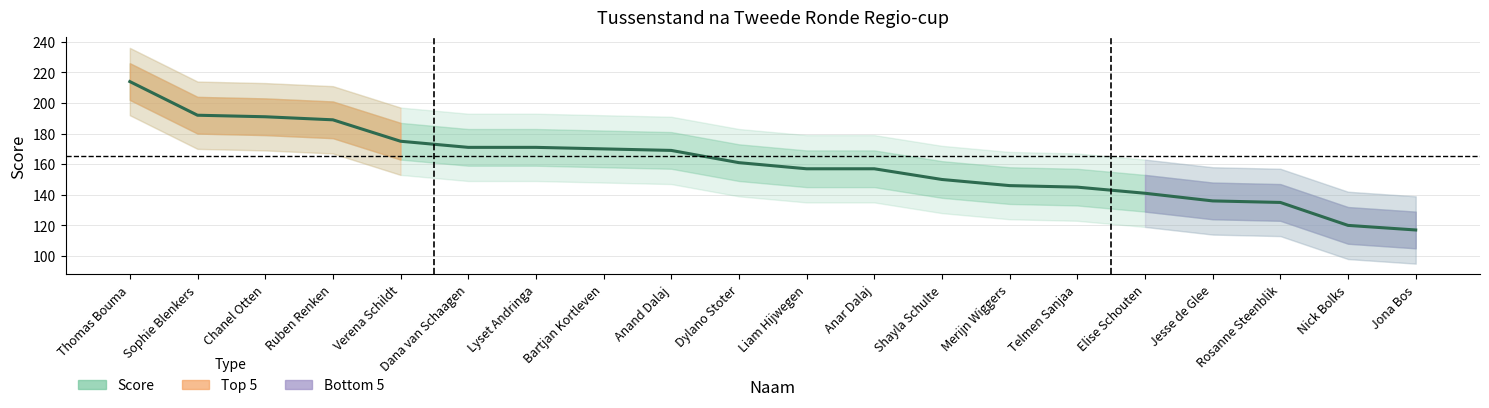

What is the change in value from Verena Schildt to Bartjan Kortleven?

-5